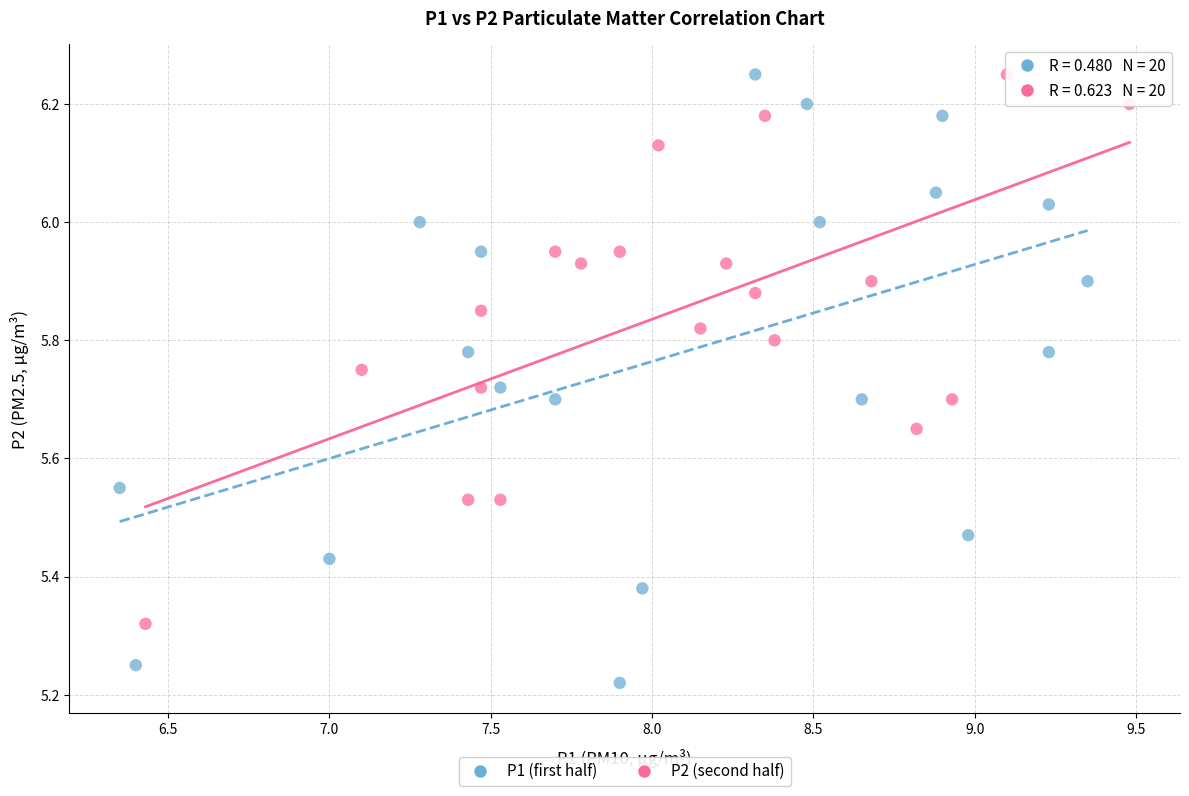

Which series contains the lowest Y value?

P1 (first half)